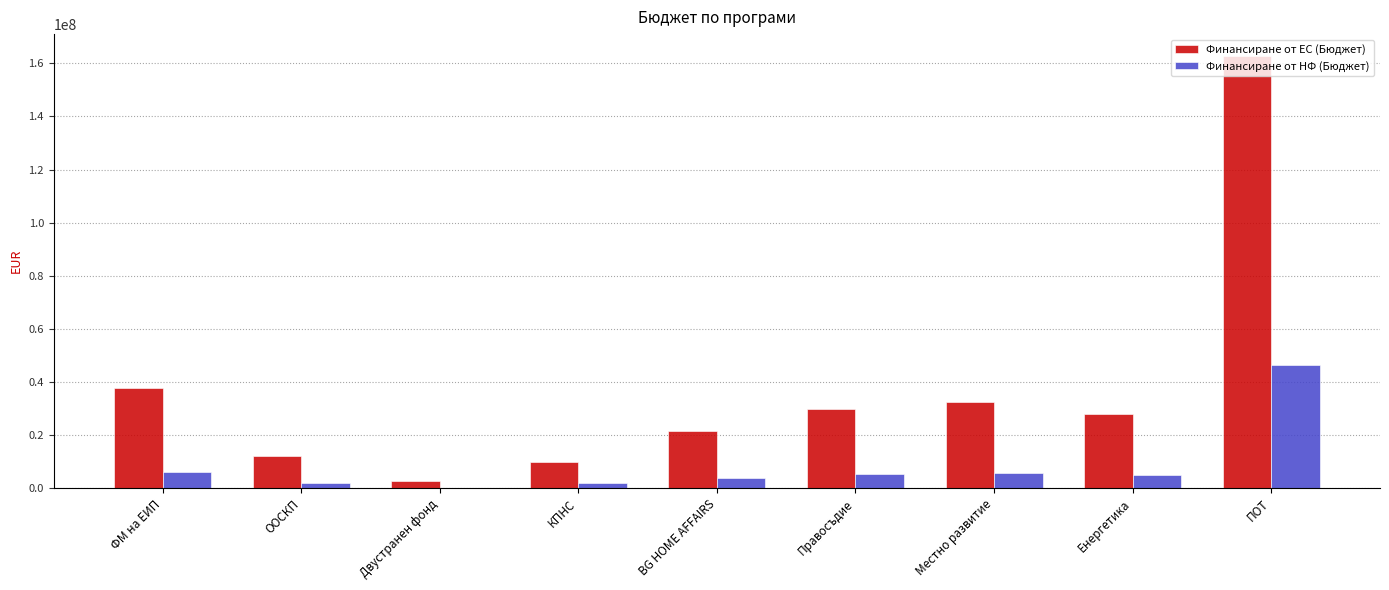

Is it true that Финансиране от НФ (Бюджет) equals 3794059.5 at BG HOME AFFAIRS?

True